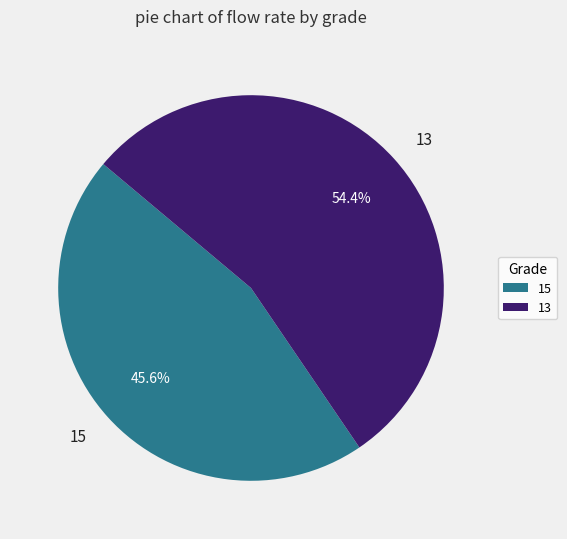

Which category has the smallest portion of the pie?

15